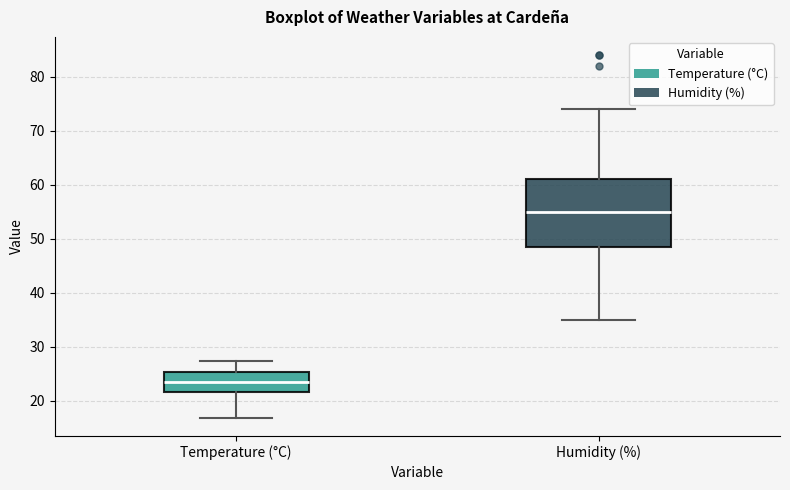

Reading left to right, read every box against the y-axis: the position of its median line, the range the box covers, and the ends of its whiskers. The values are not printed on the chart, so give them approximately, as read against the axis.

Temperature (°C): median 23, box 22 to 25, whiskers 17 to 27
Humidity (%): median 55, box 49 to 61, whiskers 35 to 74